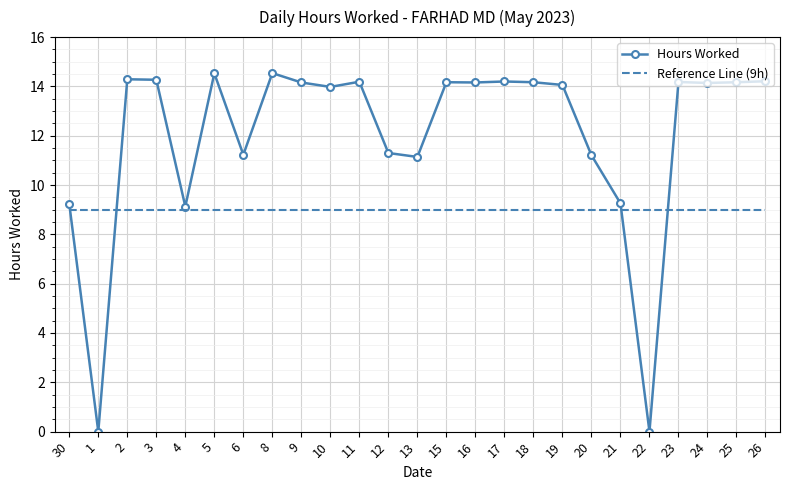

How many times do Hours Worked and Reference Line (9h) cross each other?

4